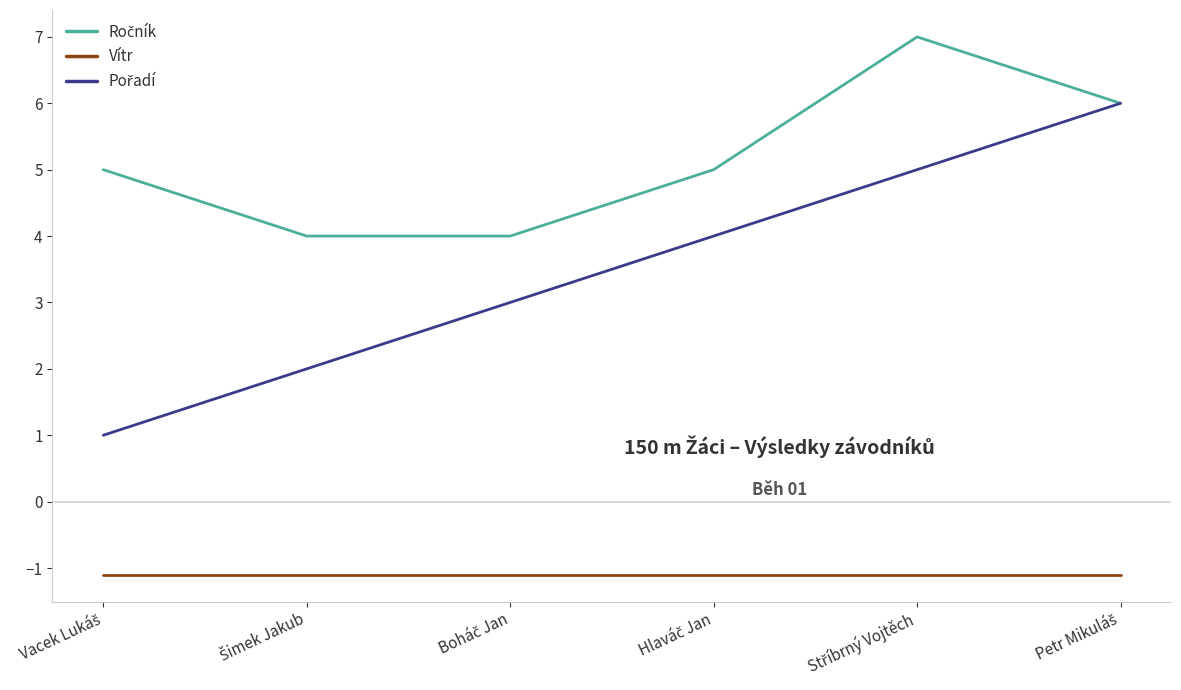

What is the smallest value displayed?

-1.1